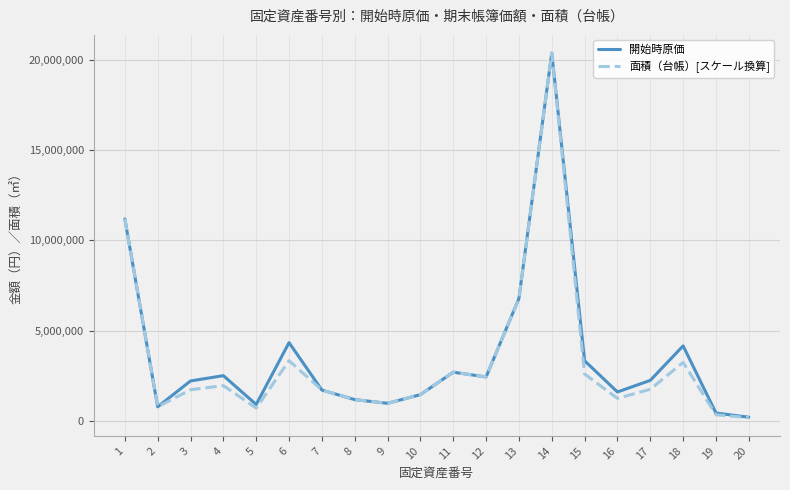

Between 3 and 14, which series saw the biggest shift?

面積（台帳）[スケール換算]